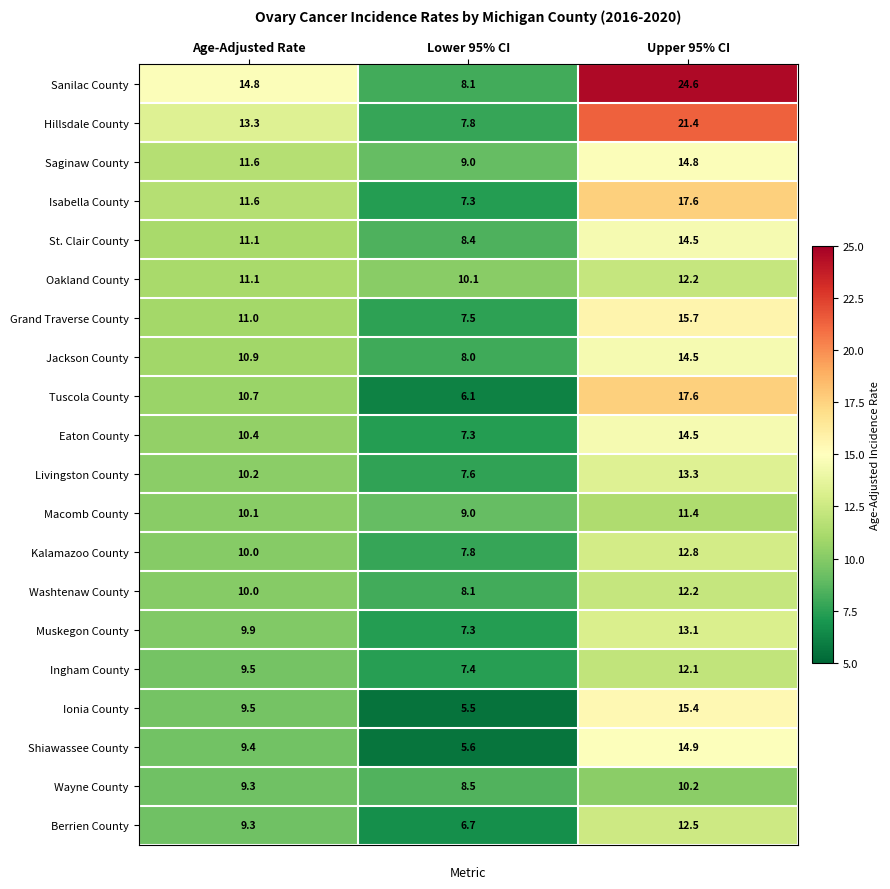

What is the sum of all Kalamazoo County values?

30.6